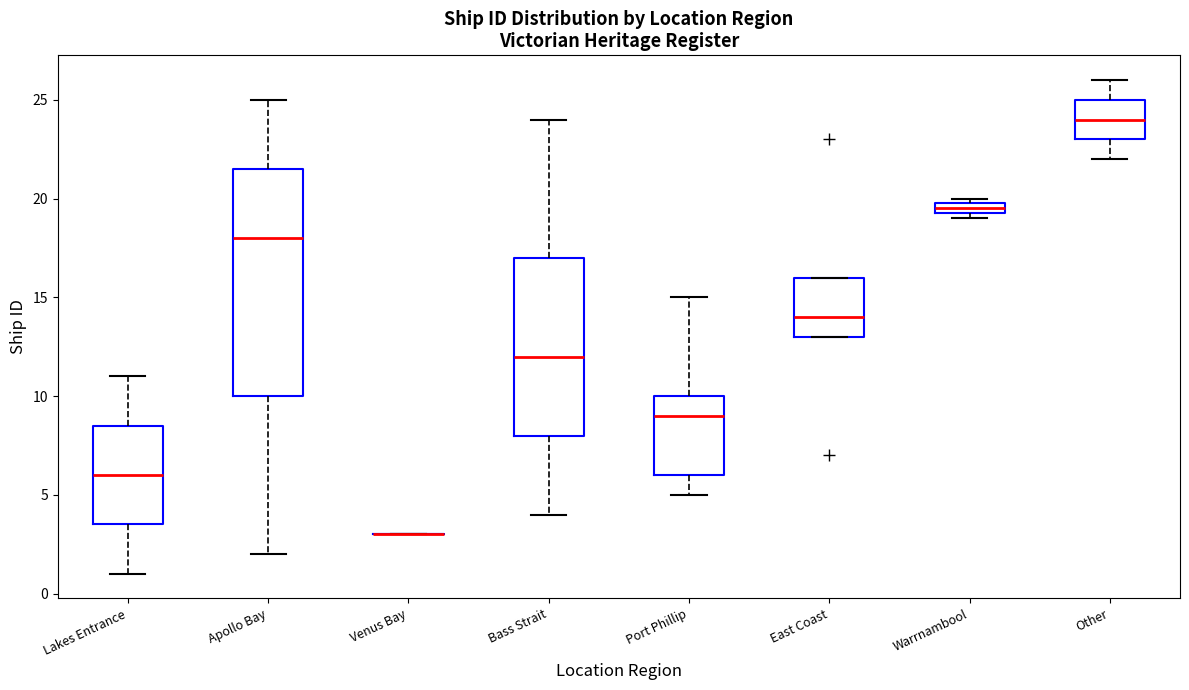

Where is the lower edge of the box for East Coast on the y-axis? The values are not printed on the chart, so give them approximately, as read against the axis.

13.0